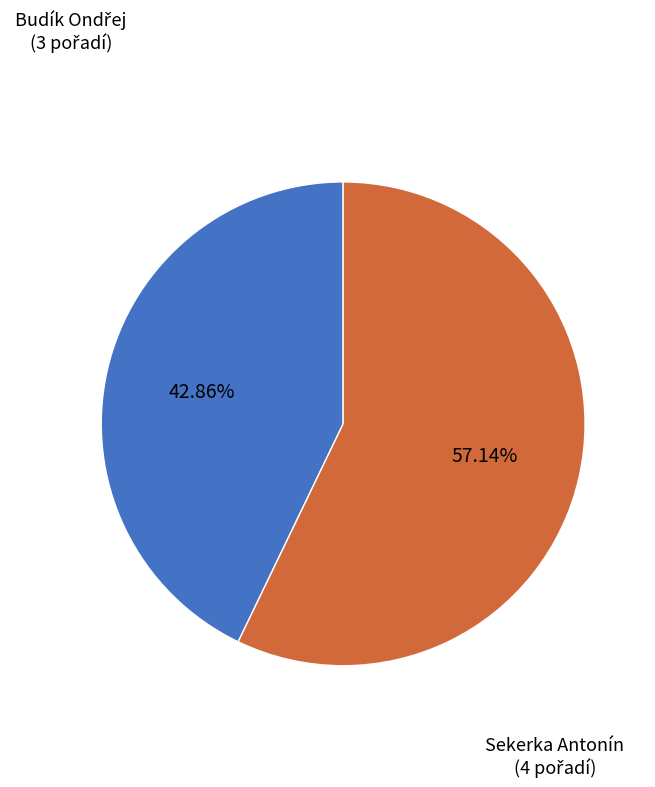

Is there a majority slice in this chart?

Yes